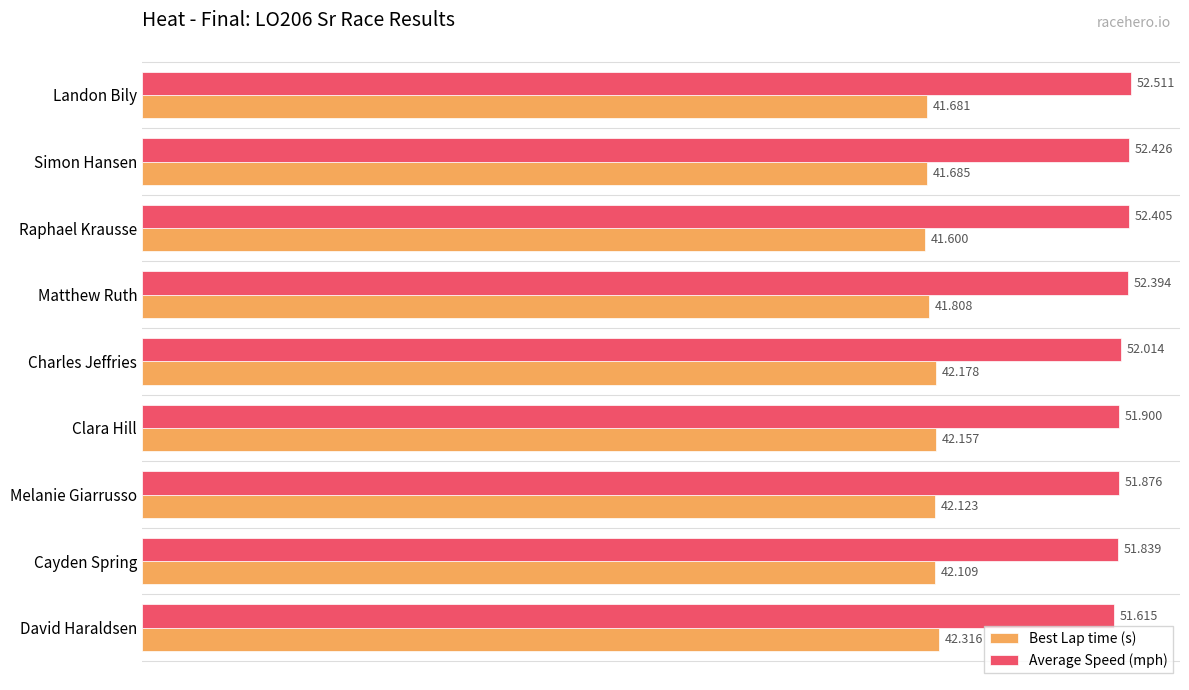

Which series has the largest total across all categories?

Average Speed (mph)